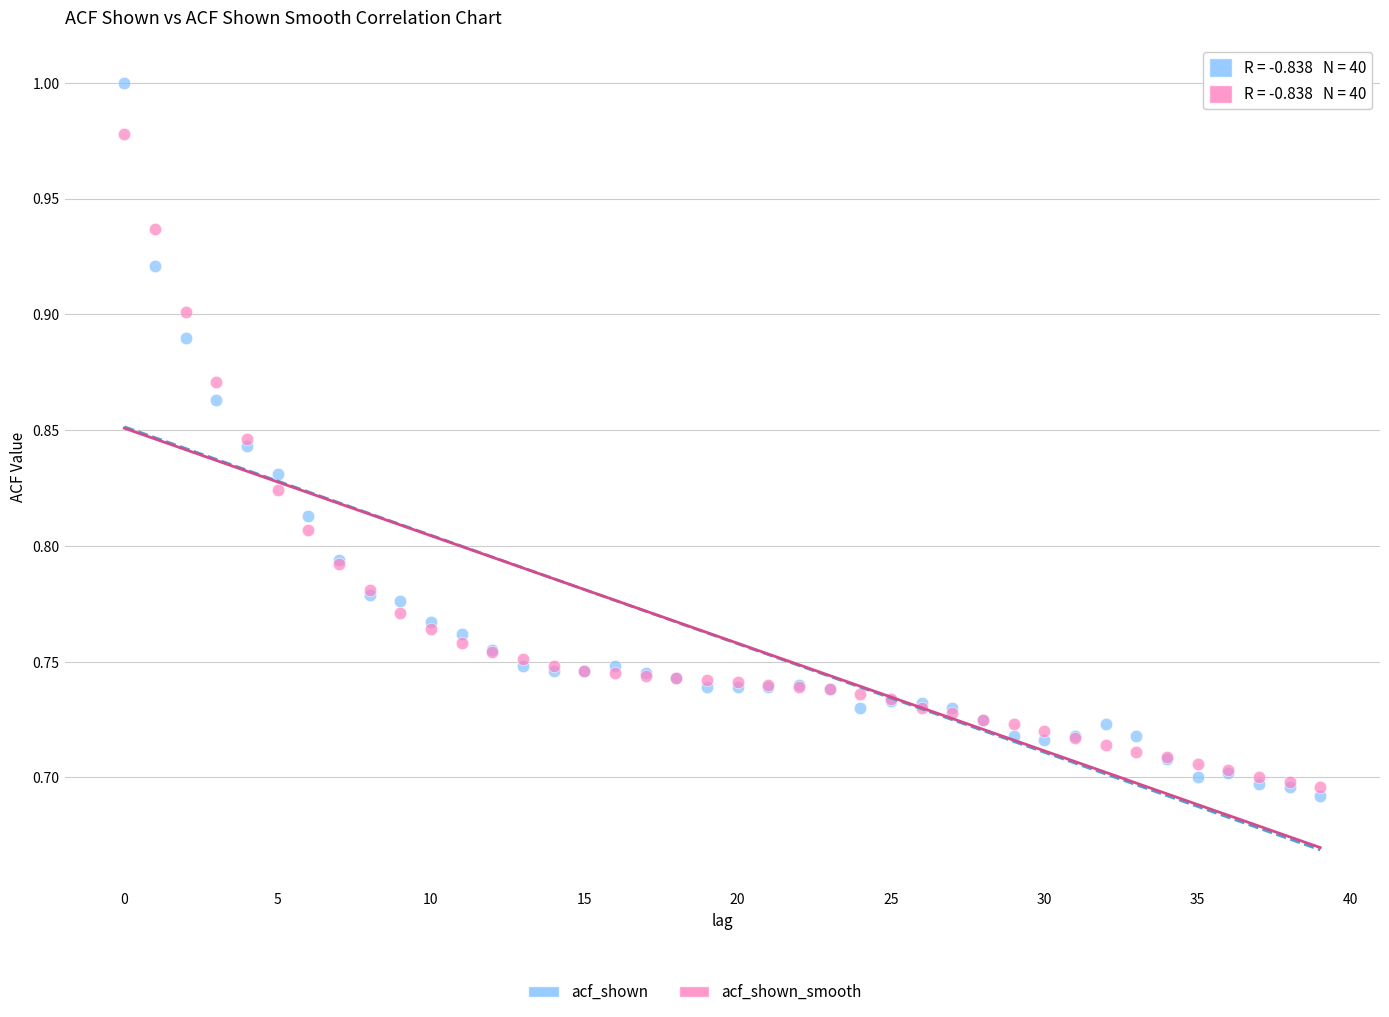

Which series has the widest spread of Y values?

acf_shown